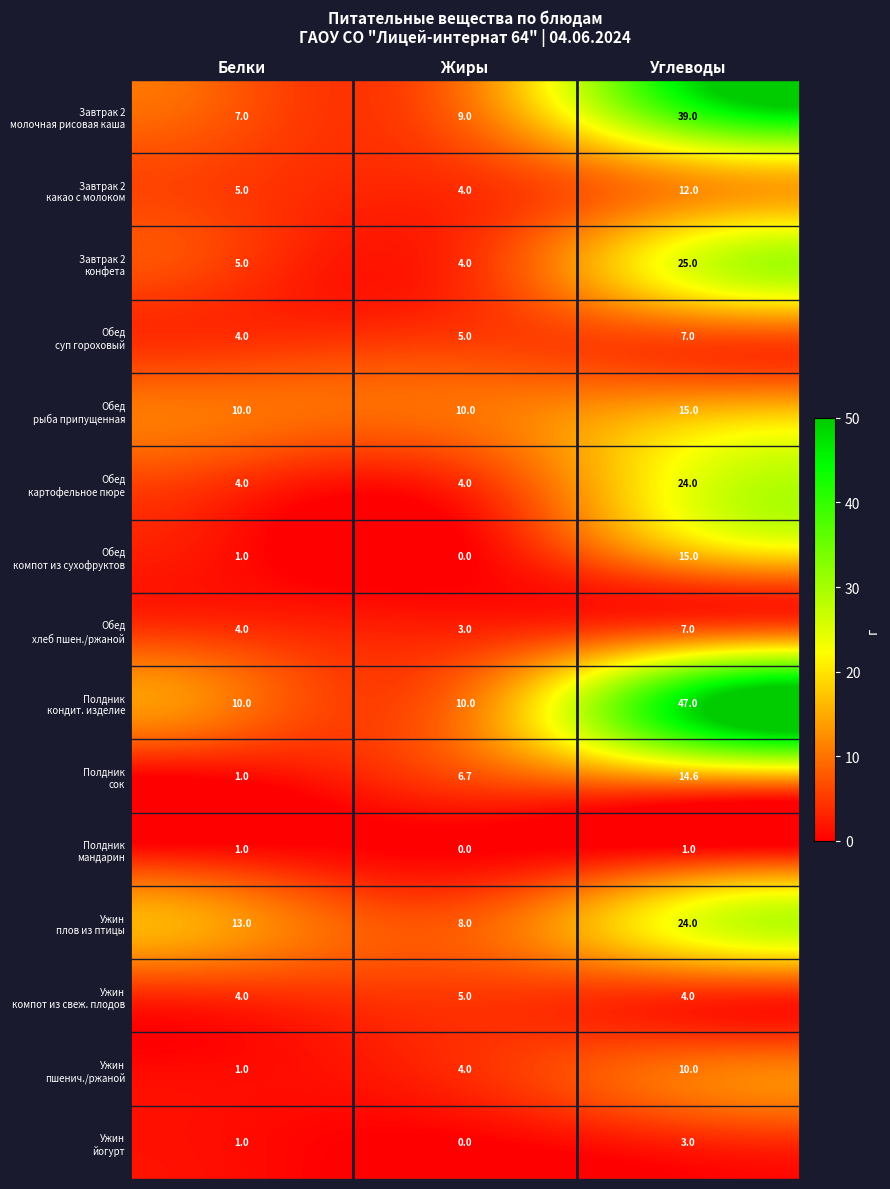

What is the total value across all series at Жиры?

72.7